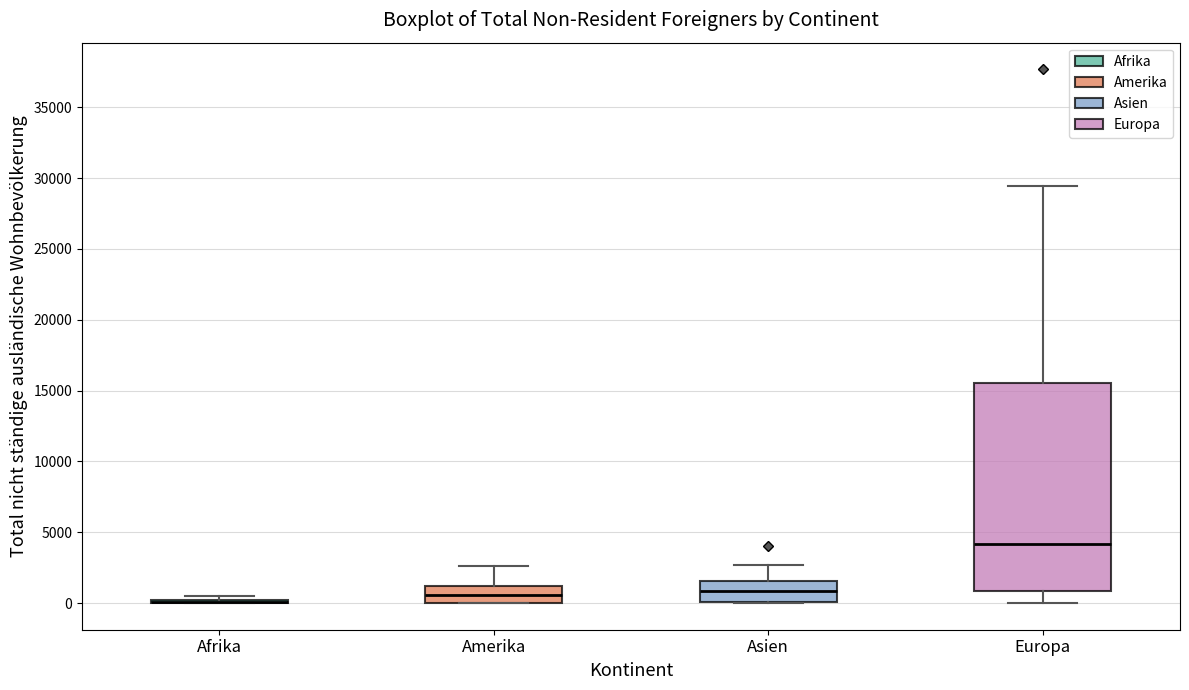

Reading left to right, read every box against the y-axis: the position of its median line, the range the box covers, and the ends of its whiskers. The values are not printed on the chart, so give them approximately, as read against the axis.

Afrika: box collapsed to a line at 0, whiskers 0 to 500
Amerika: median 500, box 0 to 1000, whiskers 0 to 2500
Asien: median 1000, box 0 to 1500, whiskers 0 to 2500
Europa: median 4000, box 1000 to 15500, whiskers 0 to 29500